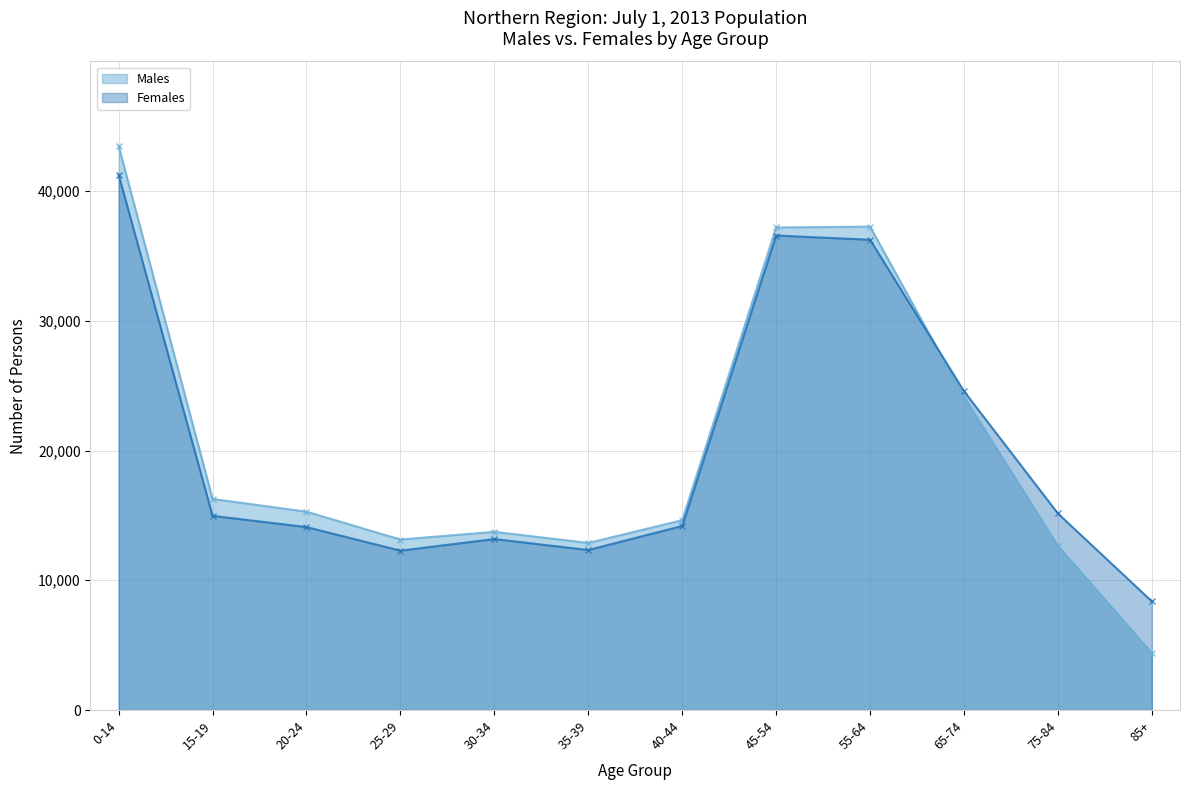

Between 65-74 and 75-84, which is larger?

65-74